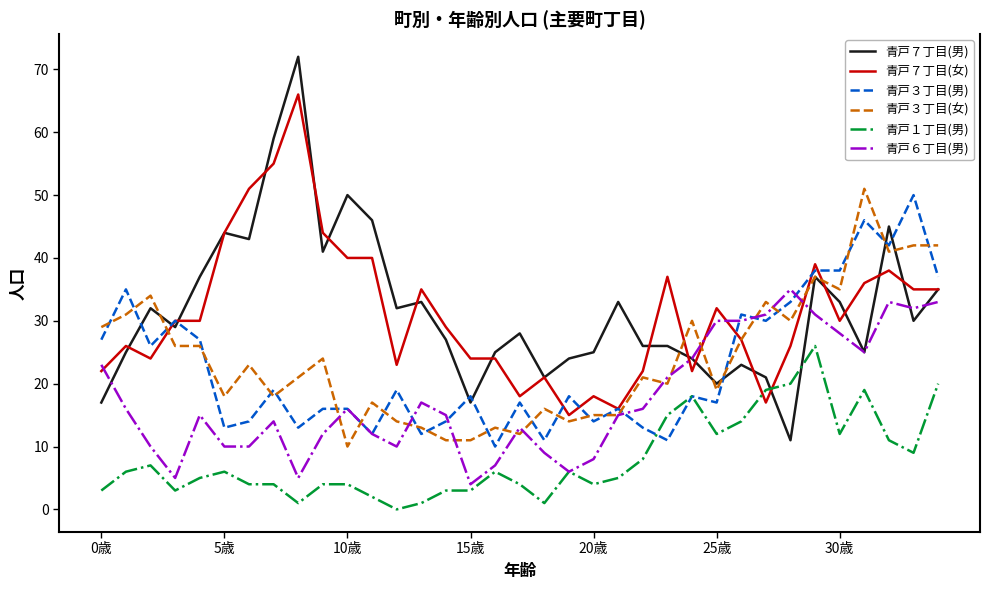

Count the number of data series in this chart.

6